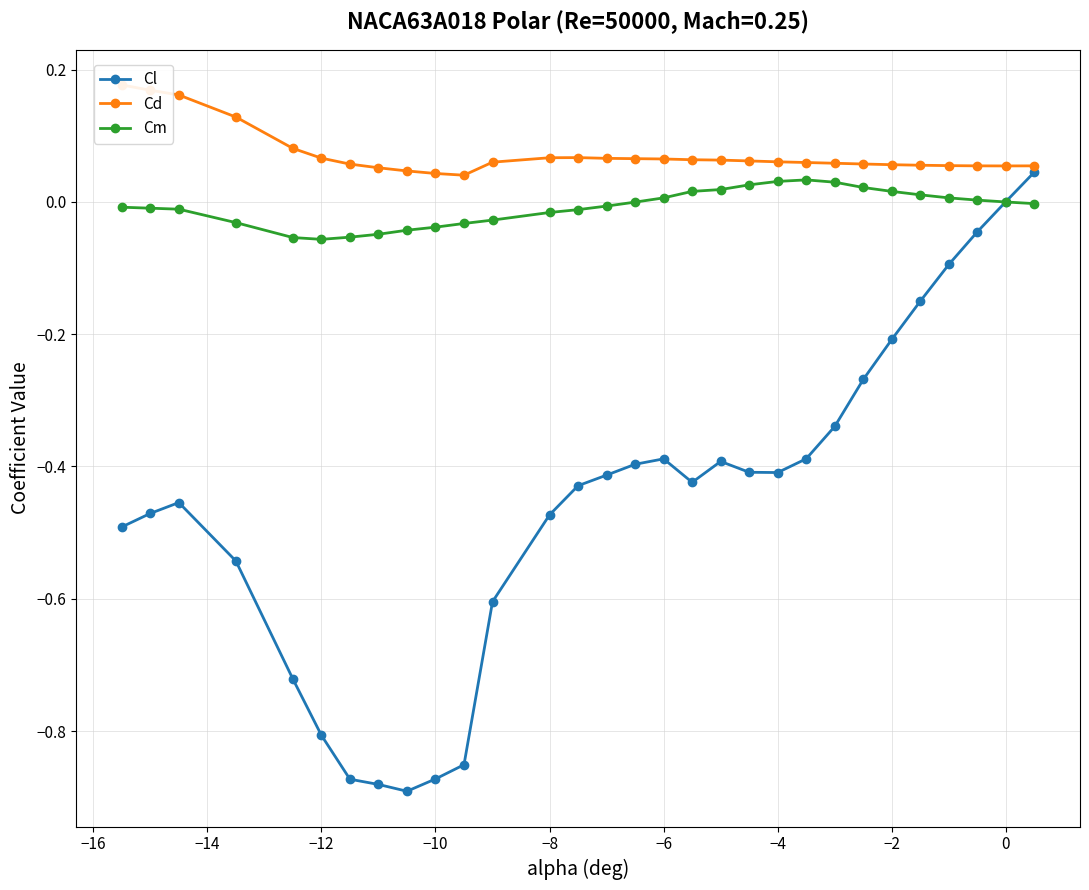

The Cl series shows -0.8 at −12. True or false?

True